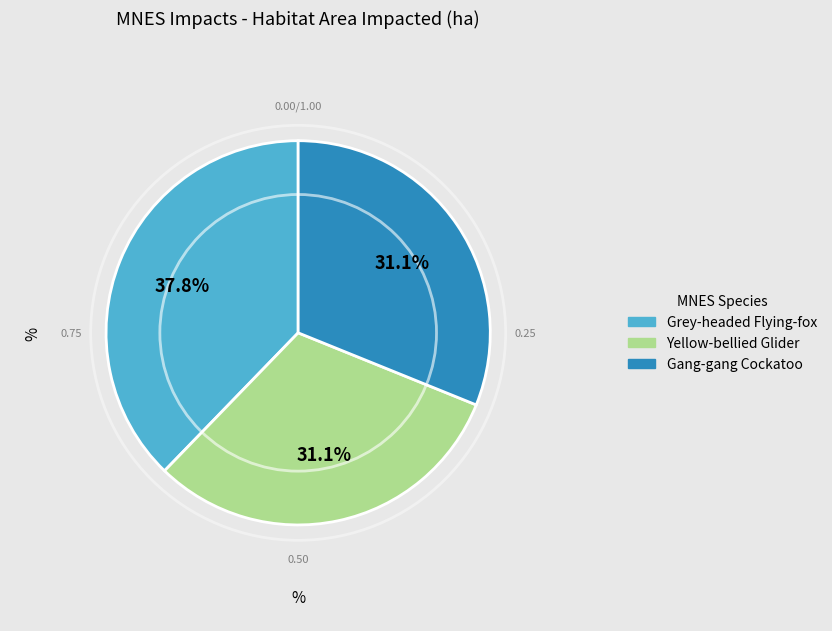

What portion of the pie excludes Grey-headed Flying-fox?

62.2%